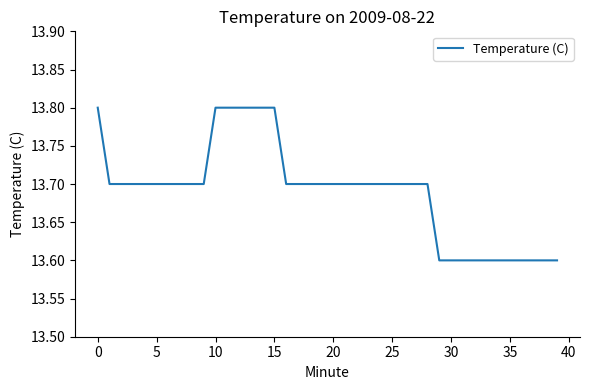

What is the greatest value displayed?

13.8